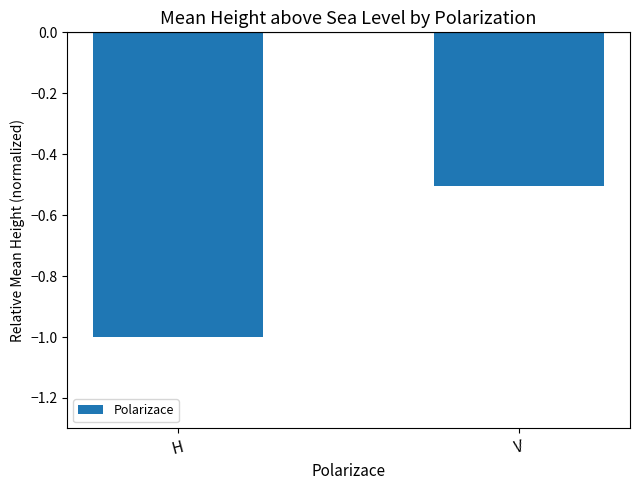

Reading left to right, list all the values displayed in this chart.

-1.0	-0.5